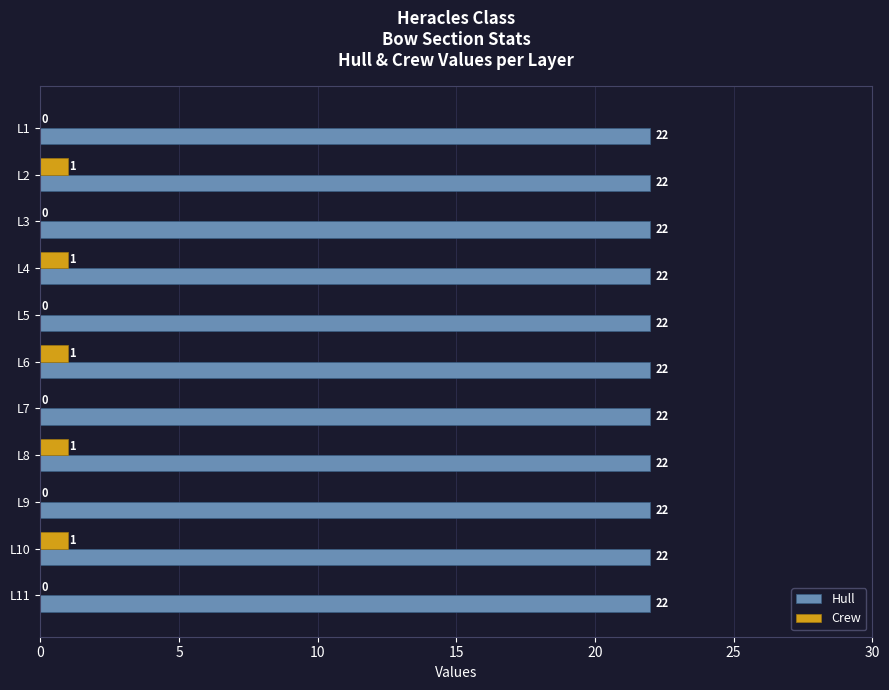

Is the value of Crew at L5 greater than the value of Hull at L10?

No